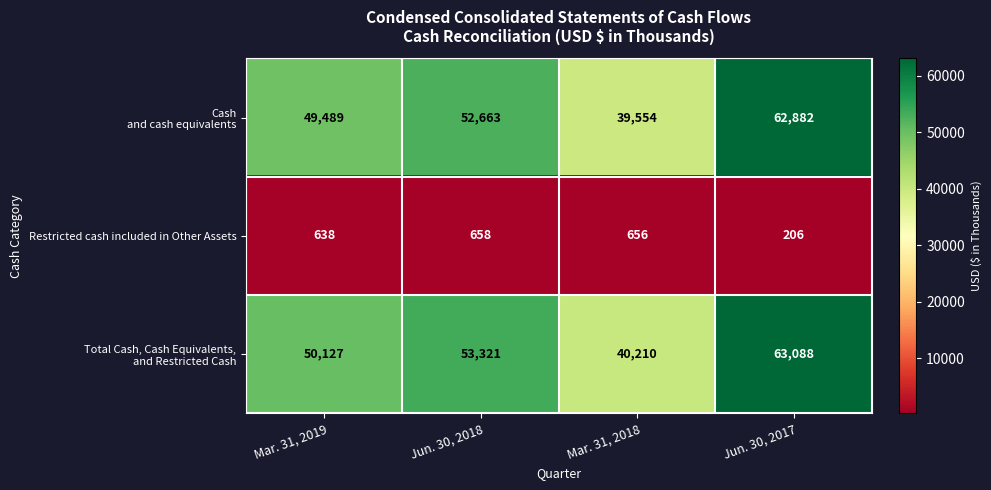

Is it true that Restricted cash included in Other Assets equals 656 at Mar. 31, 2018?

True